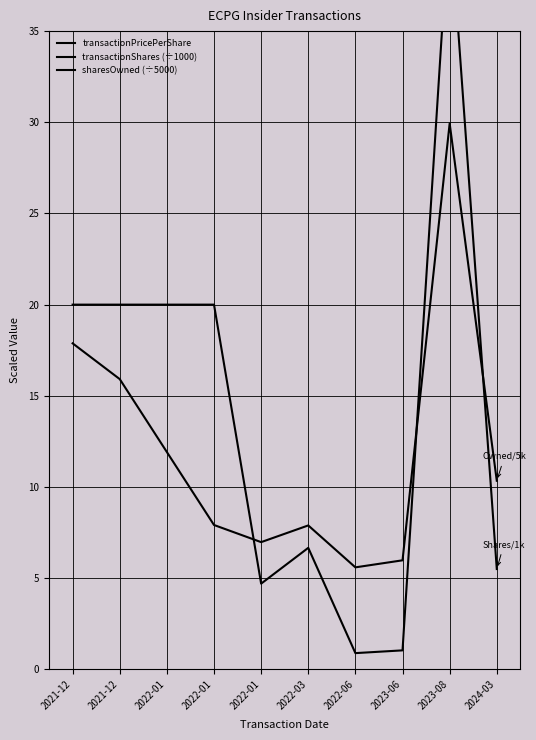

The transactionShares (÷1000) series shows 3.7 at 2024-03. True or false?

False